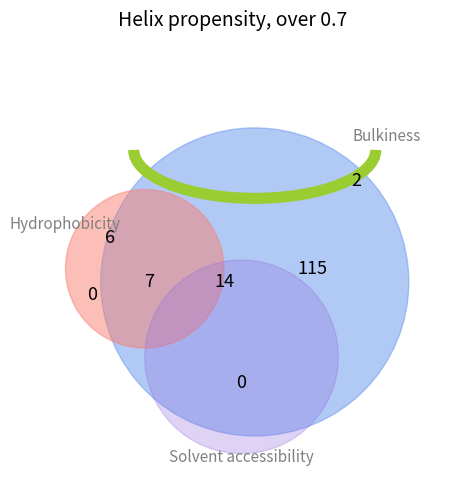

The 19-Mon slice represents 10% of the pie. True or false?

False